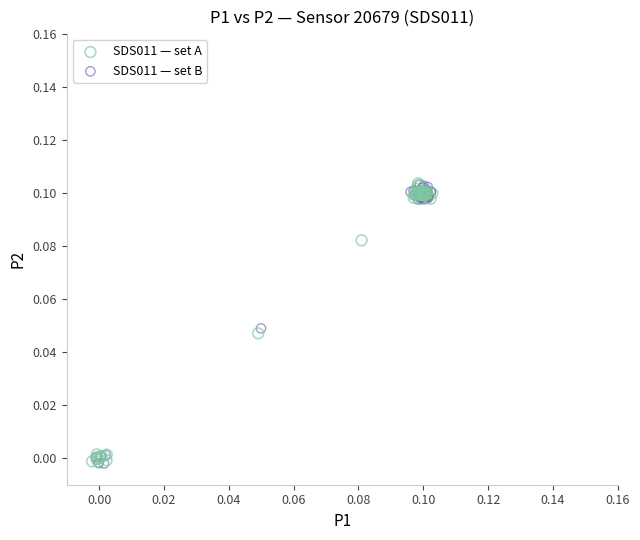

What are all the series names shown in the legend?

SDS011 — set A, SDS011 — set B